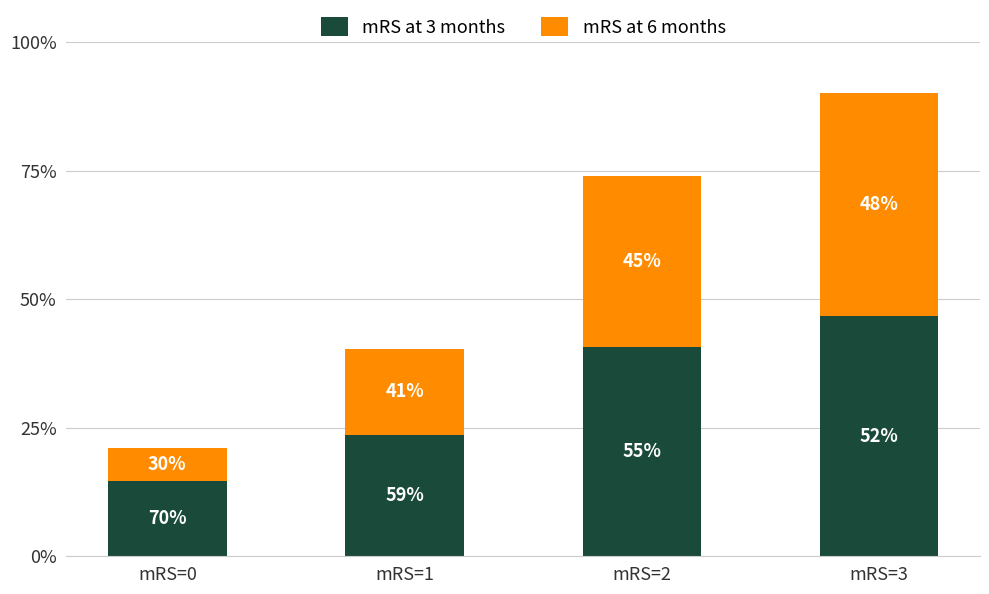

What are all the series names shown in the legend?

mRS at 3 months, mRS at 6 months